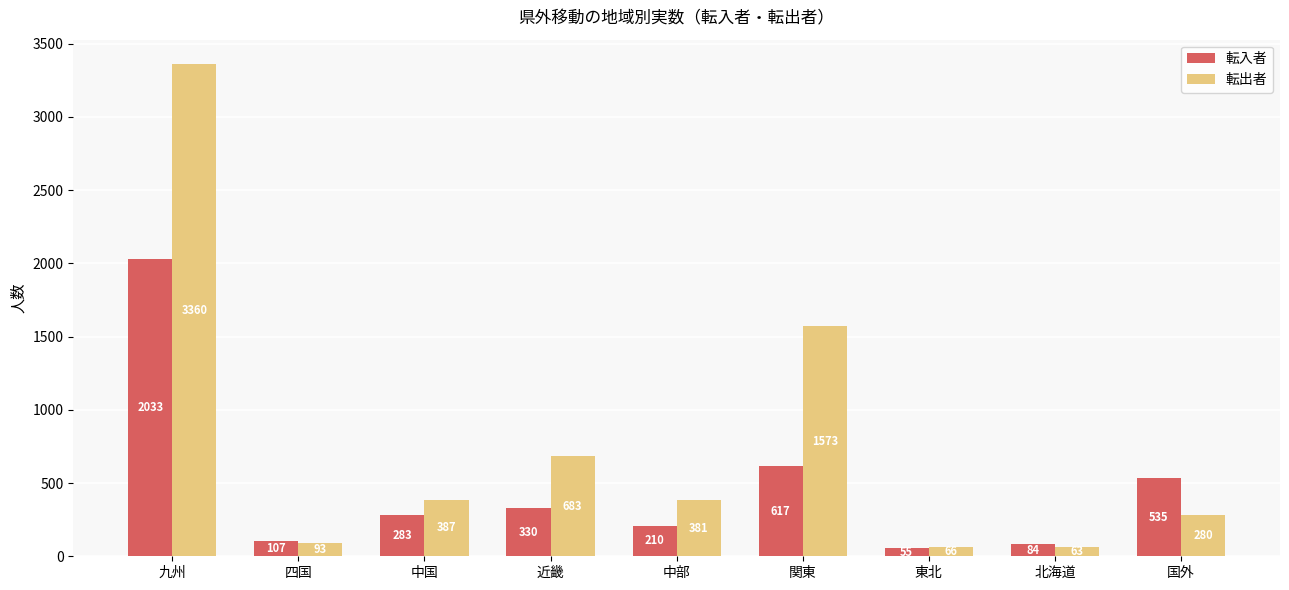

Rank the categories by 転出者 value from highest to lowest.

九州, 関東, 近畿, 中国, 中部, 国外, 四国, 東北, 北海道